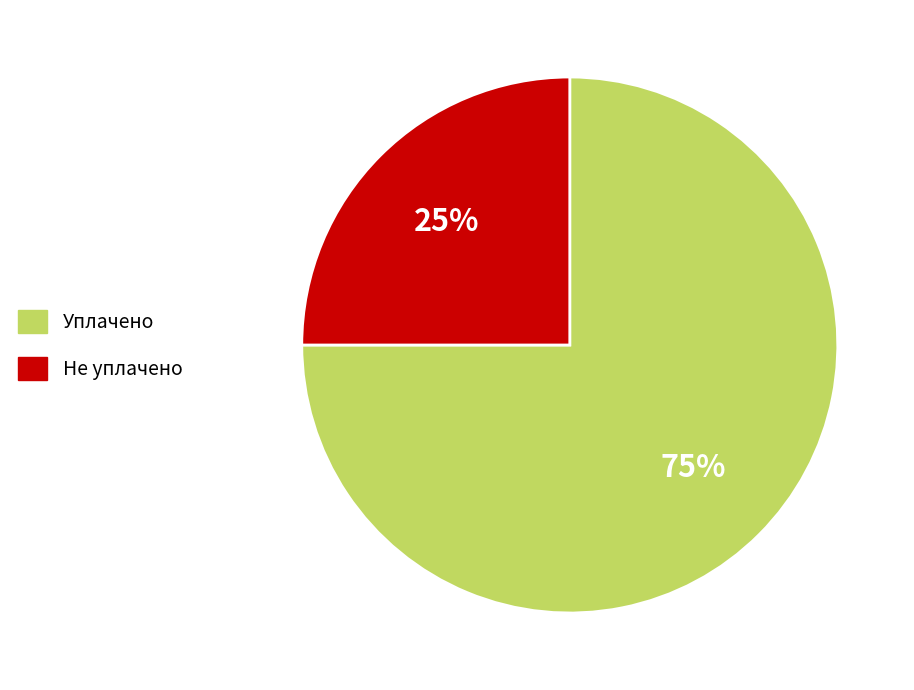

Is there any slice that represents more than half of the pie?

Yes